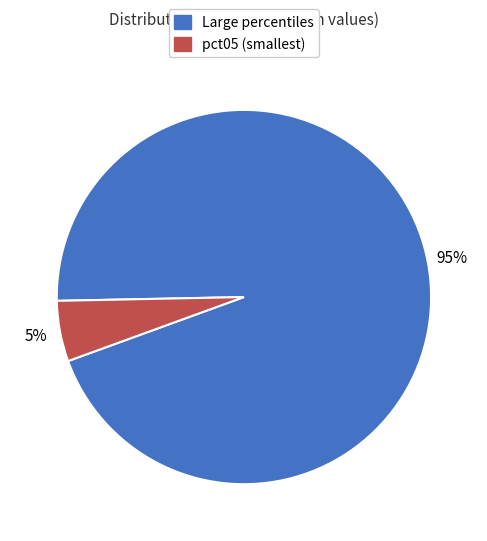

To the nearest percent, what is the difference between the largest and smallest slice percentages?

90%